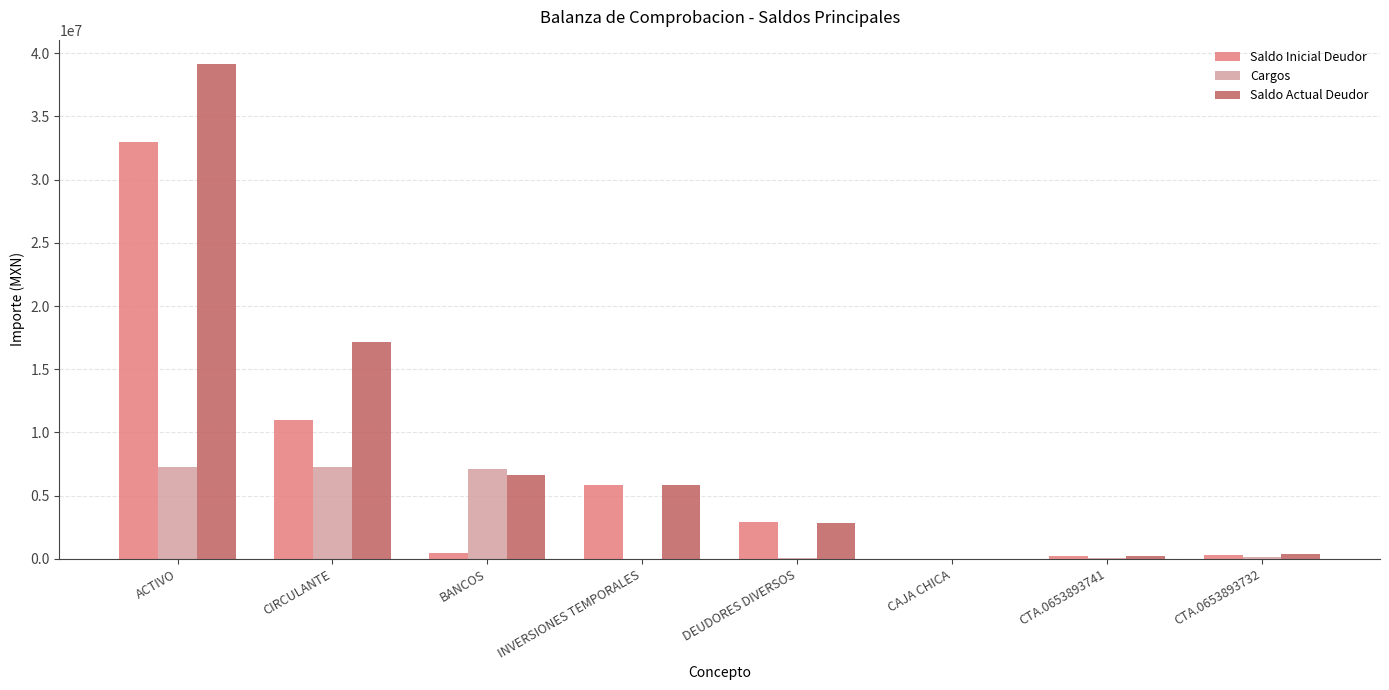

The value of Saldo Actual Deudor at DEUDORES DIVERSOS is 2858776.3. True or false?

True